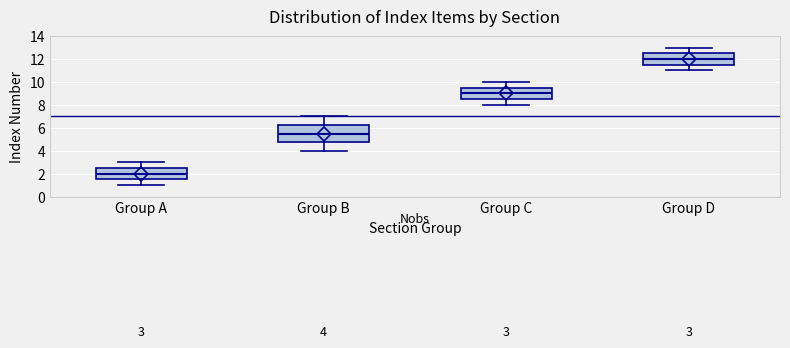

Comparing the boxes themselves (not the whiskers), which one is the tallest?

Group B